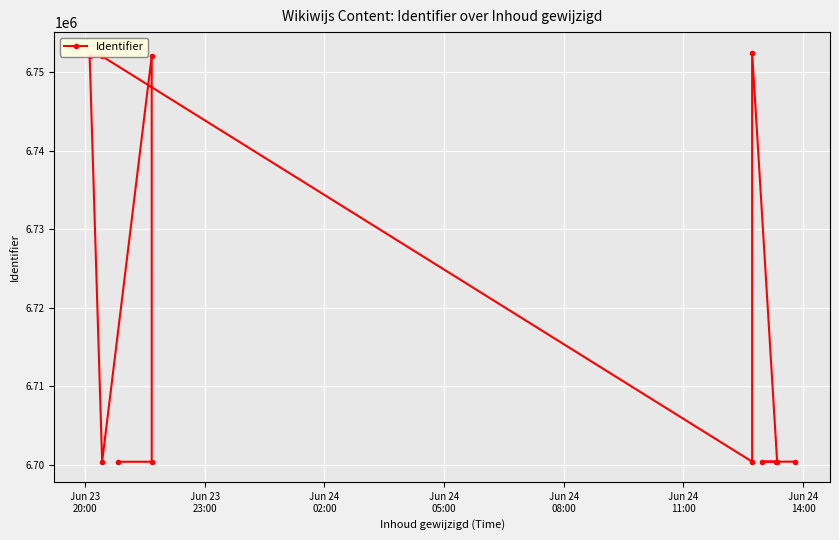

Reading right to left, what are all the values shown in this chart?

6700441	6700438	6700437	6700436	6752468	6700433	6751991	6751990	6700432	6752004	6700430	6700429